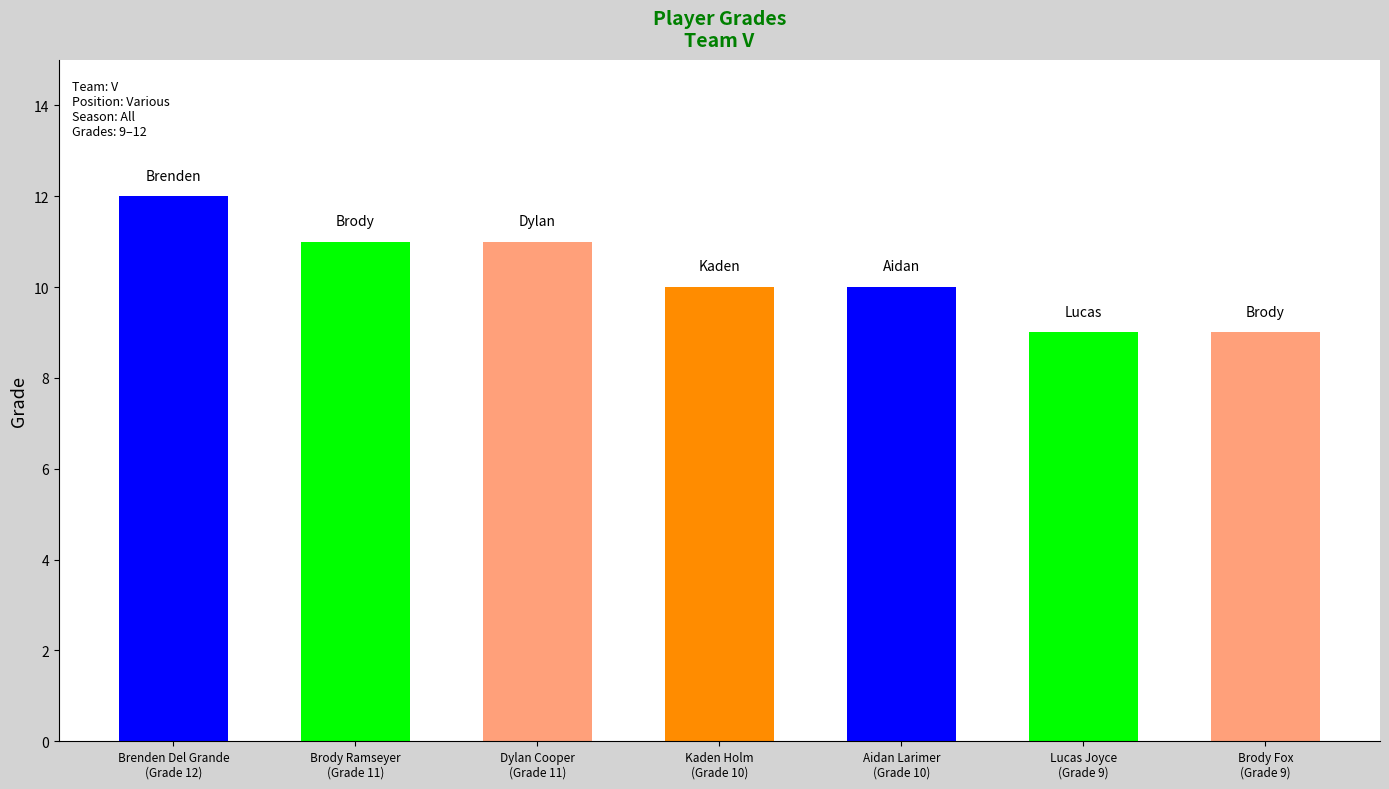

Between Brenden Del Grande and Lucas Joyce, which is larger?

Brenden Del Grande